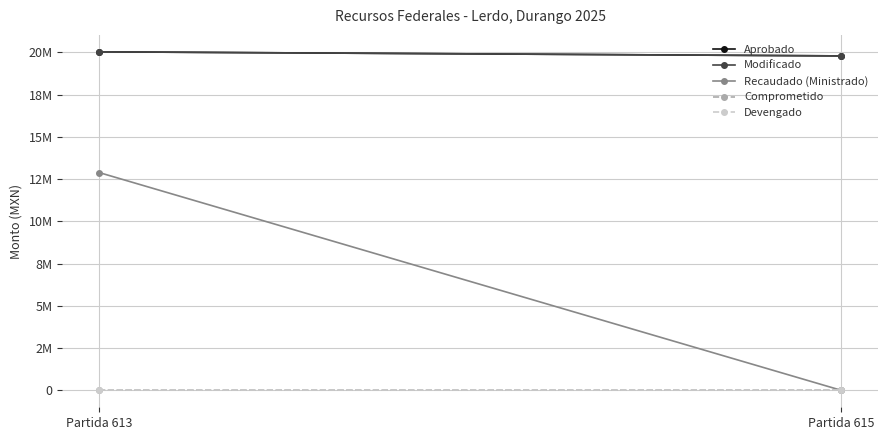

What is the sum of all Modificado values?

39818834.4